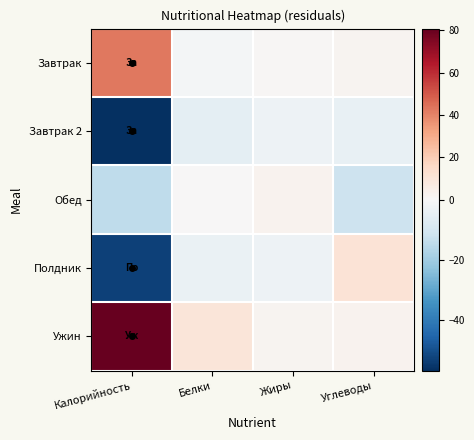

Reading left to right, transcribe all the data shown in this chart.

Завтрак: Калорийность=42.7	Белки=-1.1	Жиры=1.2	Углеводы=2.0
Завтрак 2: Калорийность=-56.6	Белки=-5.4	Жиры=-3.0	Углеводы=-4.4
Обед: Калорийность=-14.3	Белки=0.1	Жиры=2.6	Углеводы=-11.6
Полдник: Калорийность=-52.7	Белки=-3.6	Жиры=-2.7	Углеводы=11.3
Ужин: Калорийность=80.9	Белки=9.9	Жиры=1.9	Углеводы=2.8